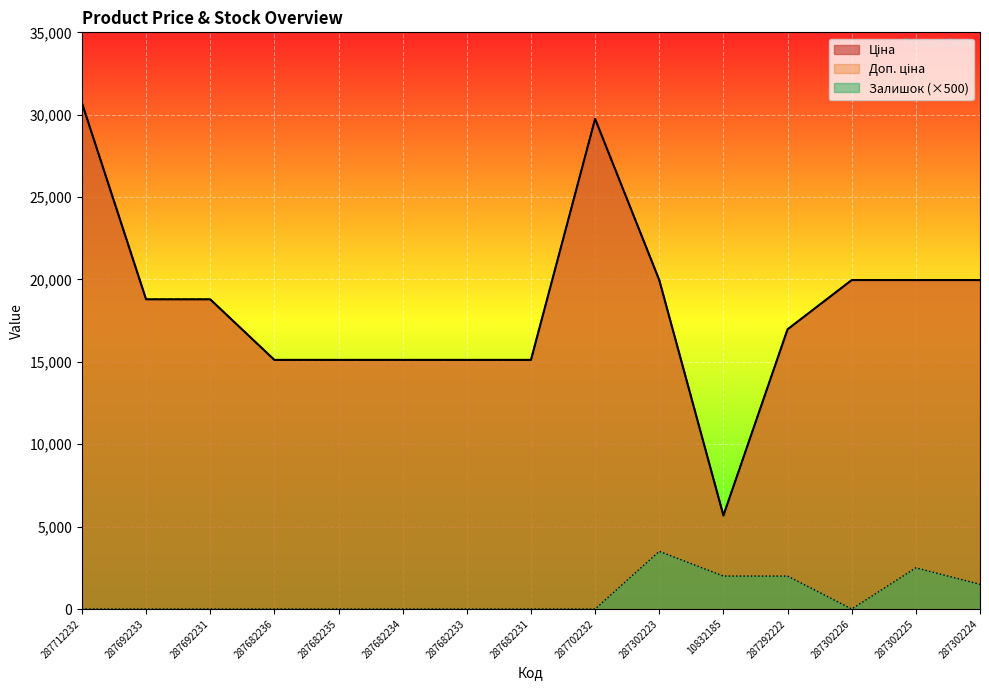

Is the value of Залишок at 287712232 greater than the value of Доп. ціна at 287302225?

No